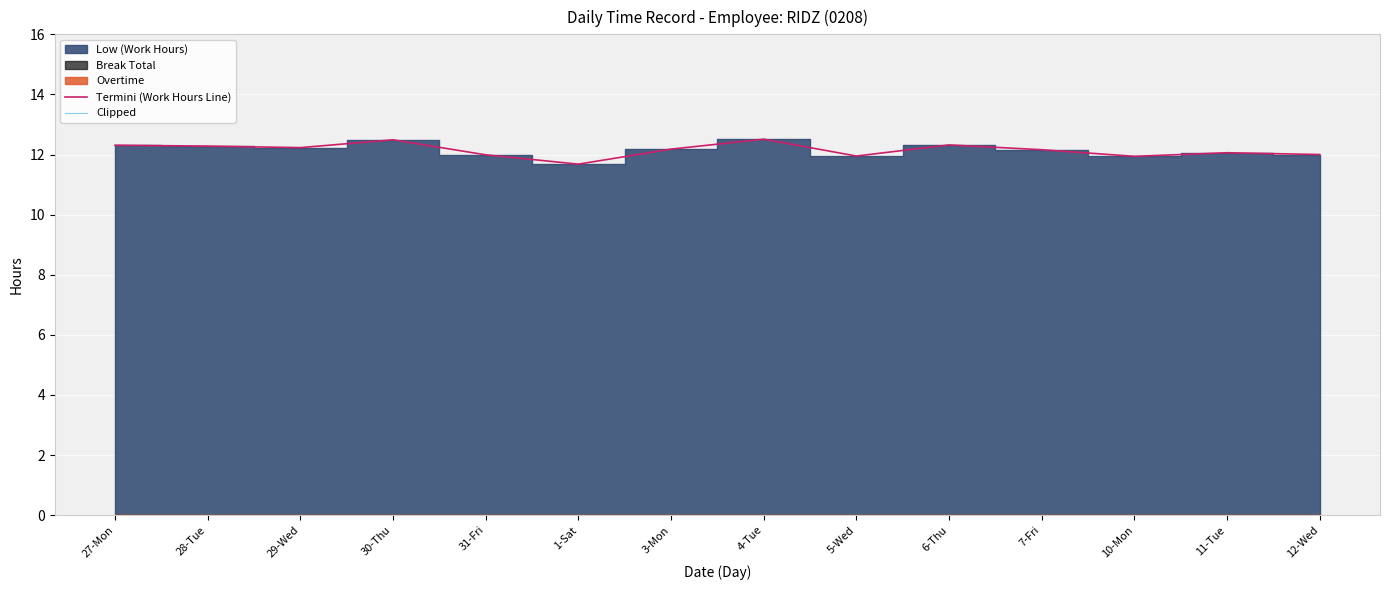

True or false: Clipped has more than 0 points higher than both neighbors.

False